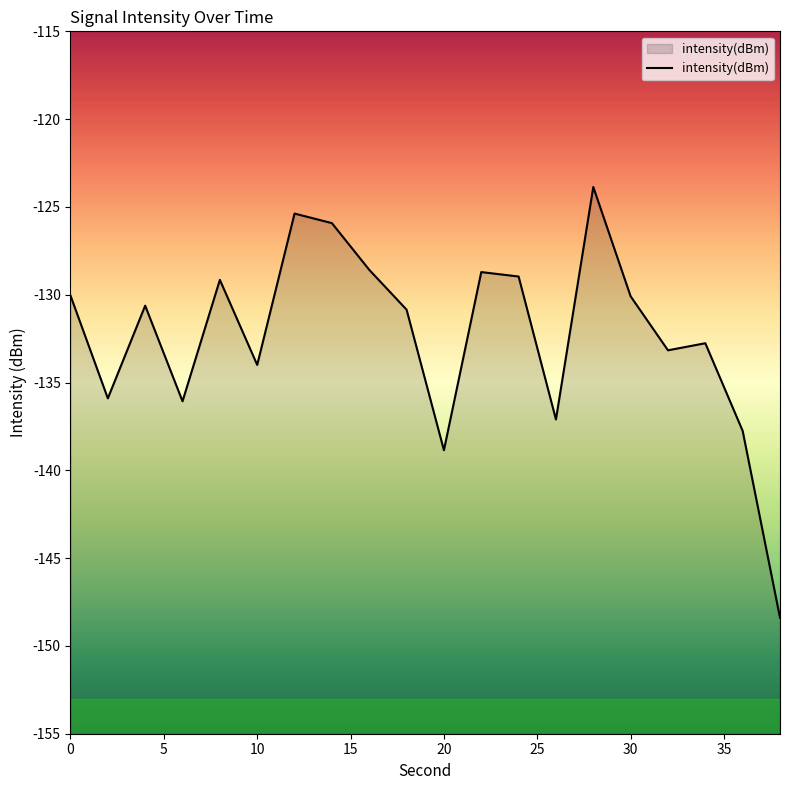

True or false: the data has more than 1 interior local peaks.

True